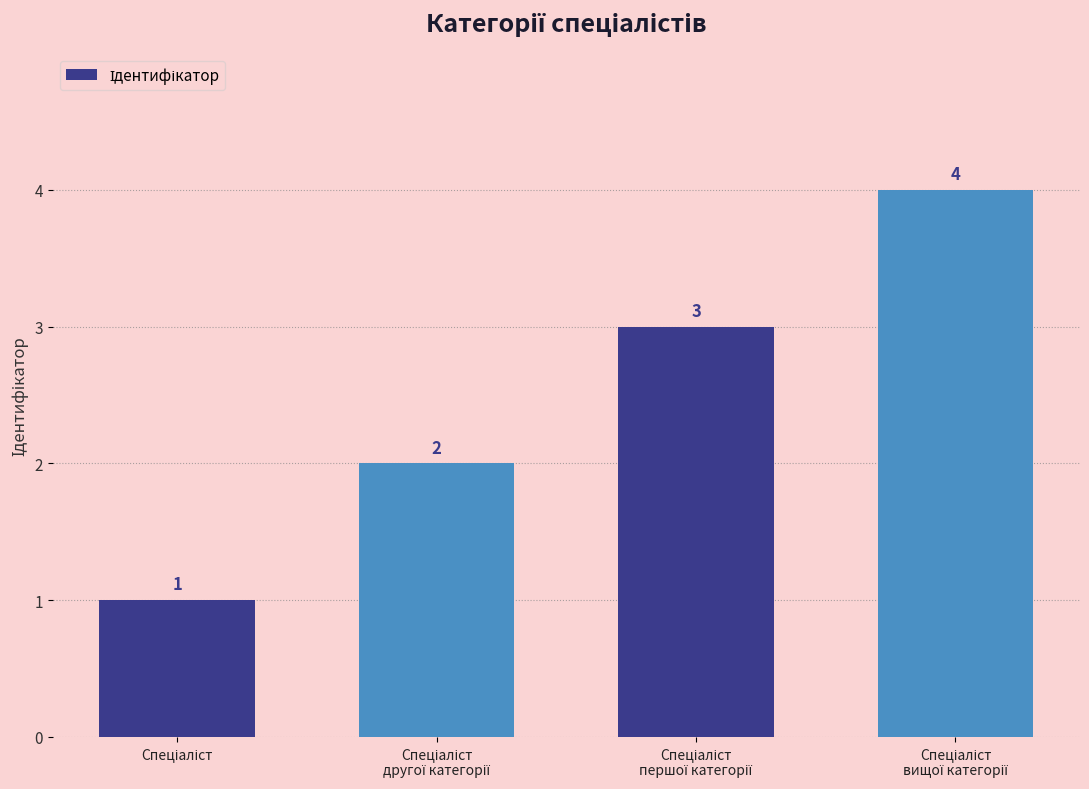

What is the sum of all values?

10